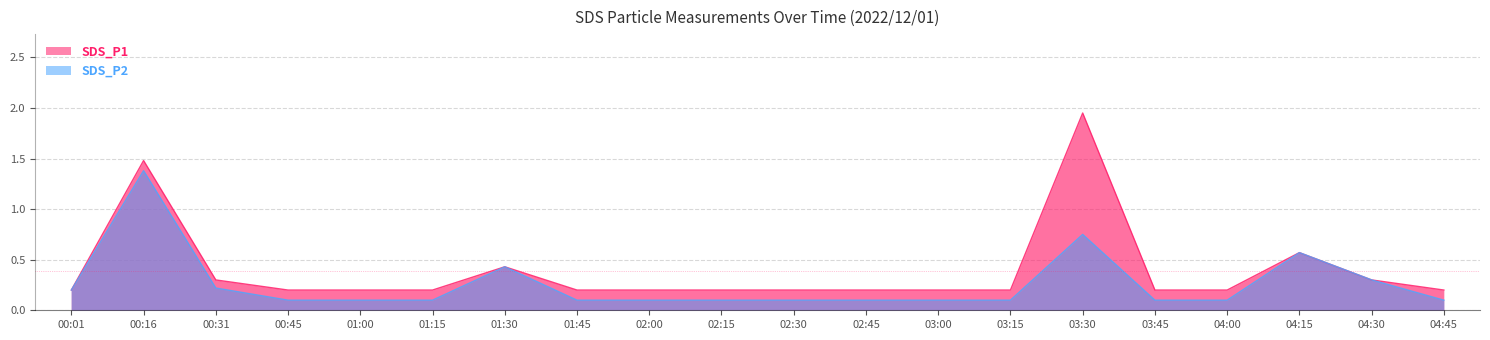

Which category has the highest value in the SDS_P1 series?

03:30